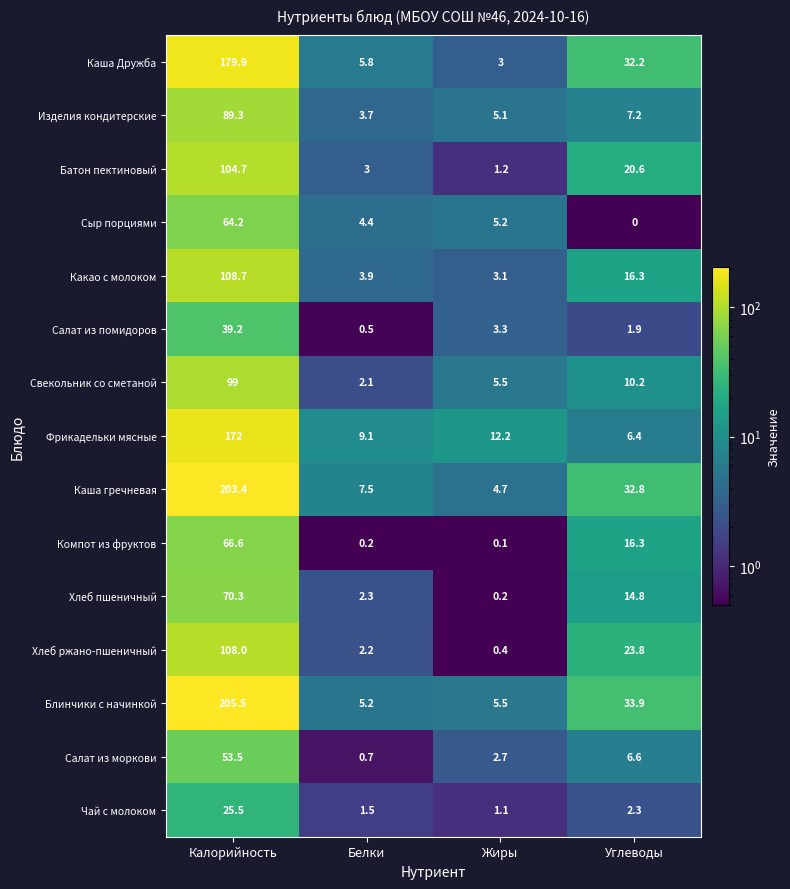

The Салат из помидоров series shows 57.9 at Калорийность. True or false?

False